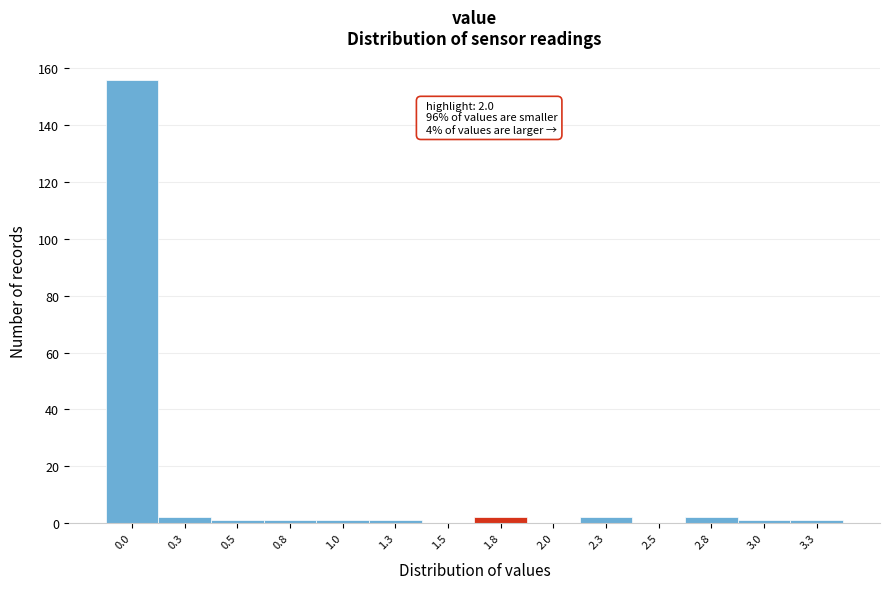

Reading left to right, what are all the values shown in this chart?

0.0=156	0.3=2	0.5=1	0.8=1	1.0=1	1.3=1	1.5=0	1.8=2	2.0=0	2.3=2	2.5=0	2.8=2	3.0=1	3.3=1